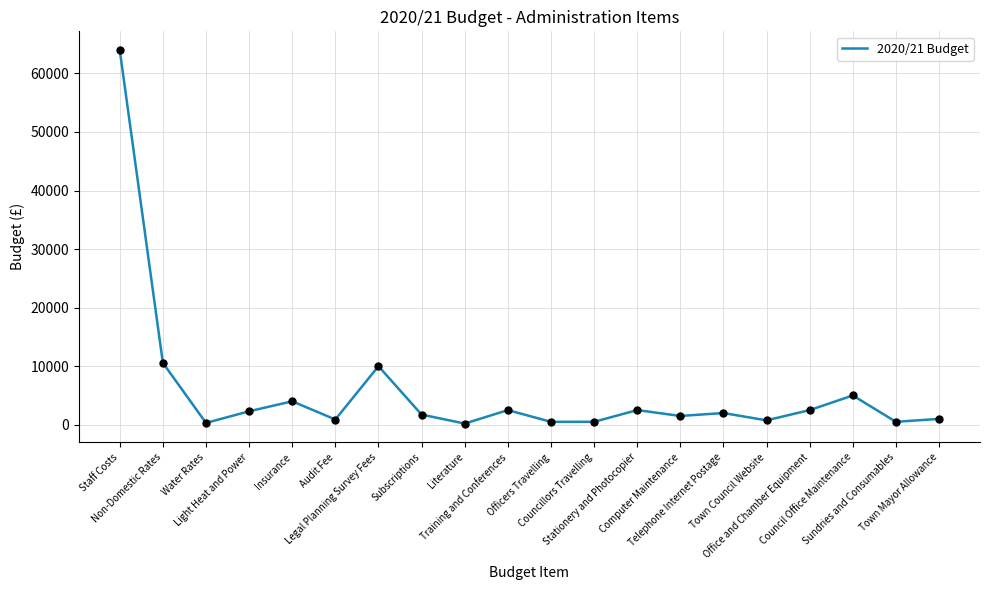

What is the change in value from Staff Costs to Training and Conferences?

-61500.0